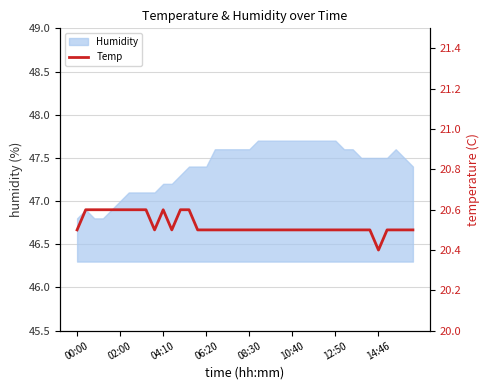

The value of Humidity at 14:46 is 64.0. True or false?

False